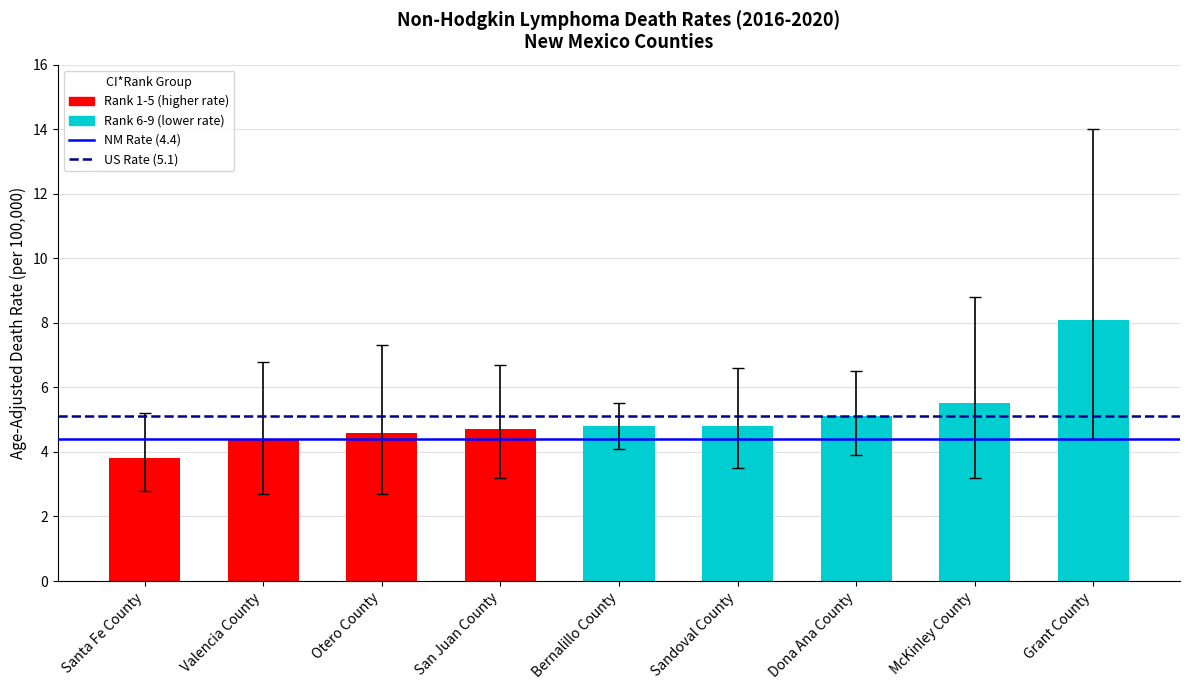

What is the label of the 1st bar from the left?

Santa Fe County